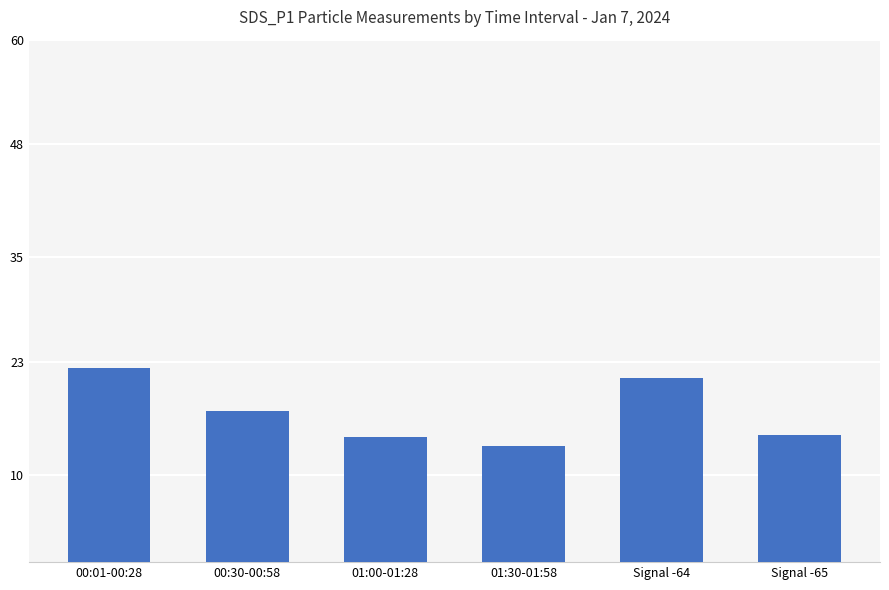

What is the difference between the second highest and minimum values?

7.8